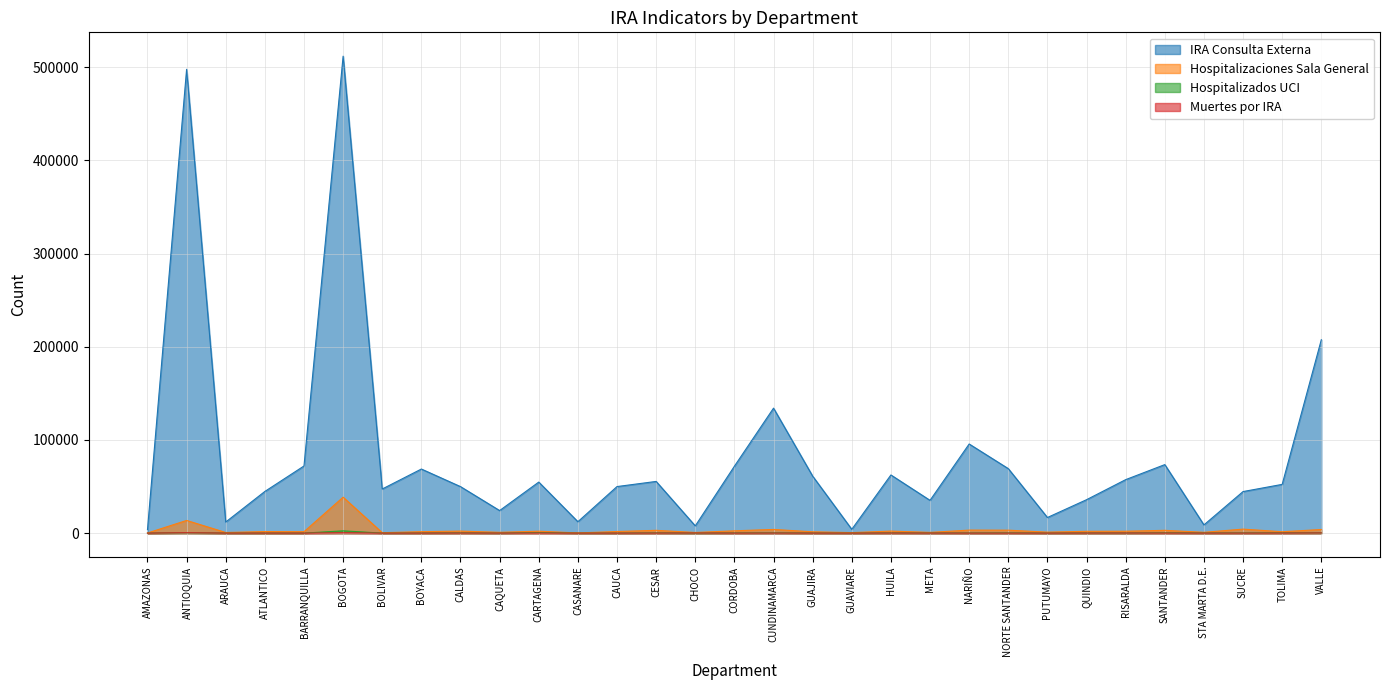

The value of Hospitalizados UCI at STA MARTA D.E. is 103. True or false?

True